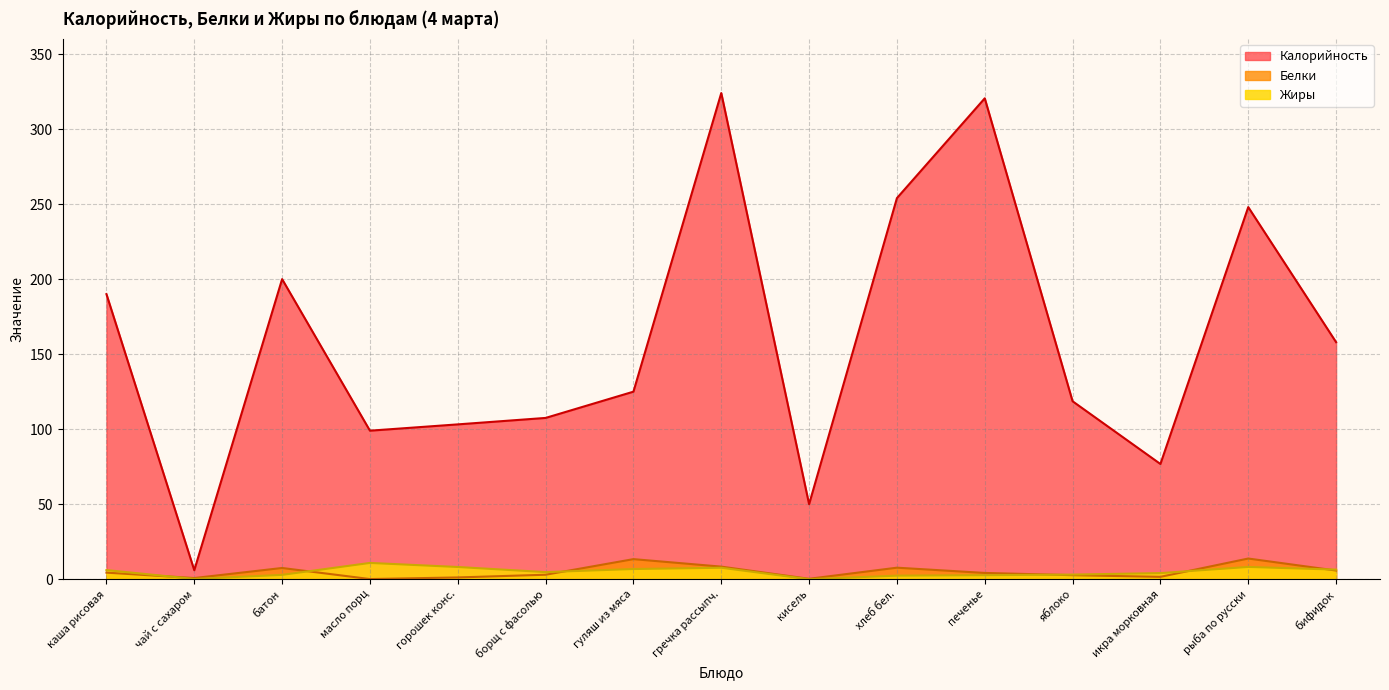

How many distinct data groups are displayed?

3